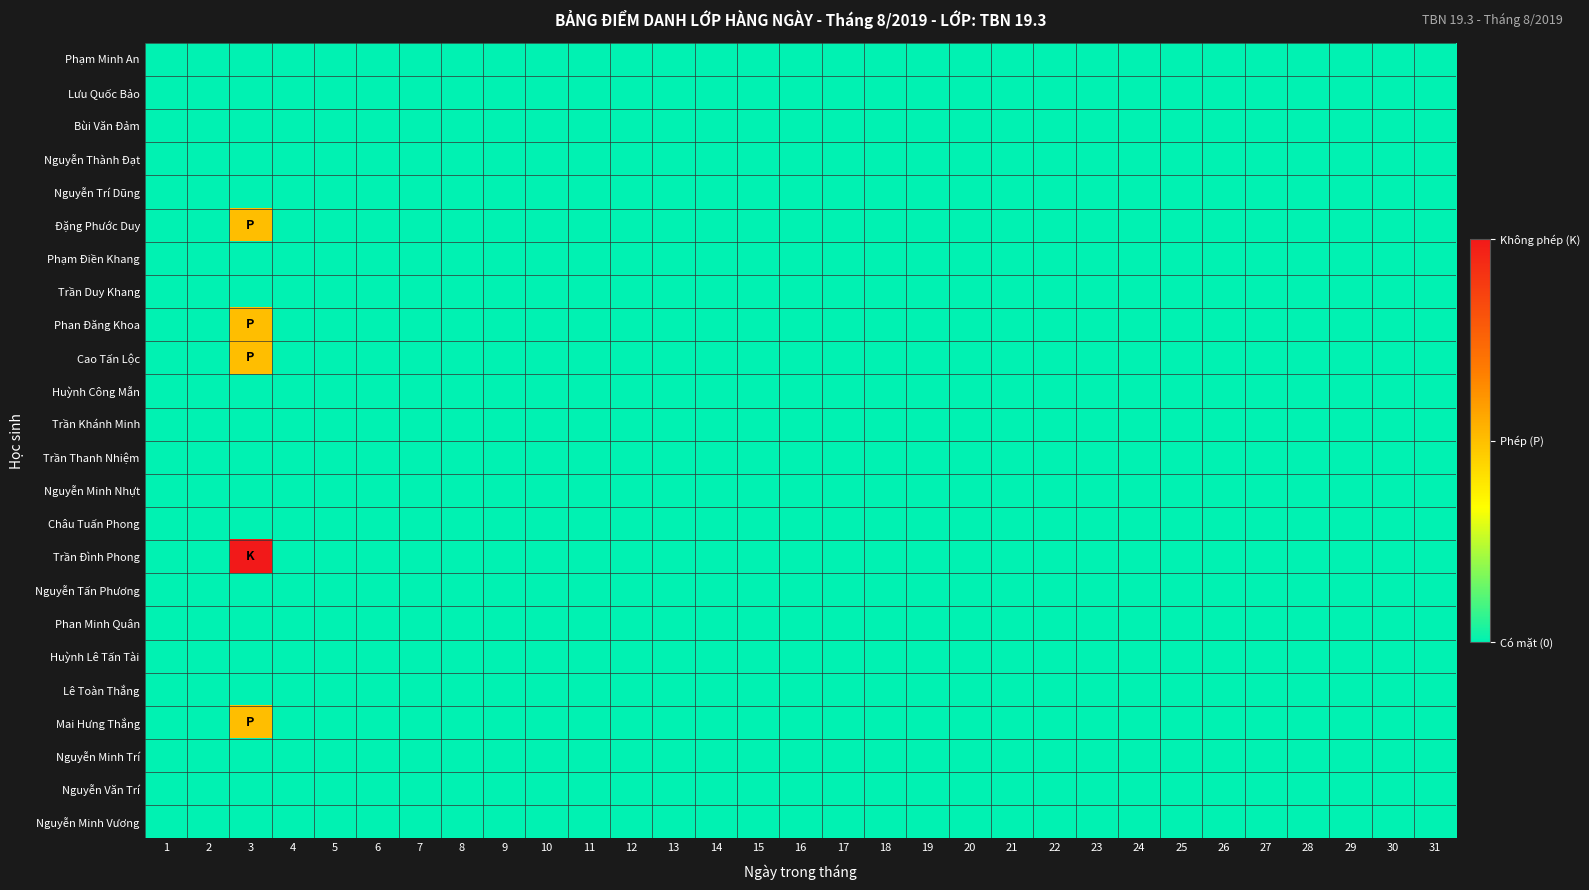

Rank the series by their maximum value, from lowest to highest.

Phạm Minh An, Lưu Quốc Bảo, Bùi Văn Đảm, Nguyễn Thành Đạt, Nguyễn Trí Dũng, Phạm Điền Khang, Trần Duy Khang, Huỳnh Công Mẫn, Trần Khánh Minh, Trần Thanh Nhiệm, Nguyễn Minh Nhựt, Châu Tuấn Phong, Nguyễn Tấn Phương, Phan Minh Quân, Huỳnh Lê Tấn Tài, Lê Toàn Thắng, Nguyễn Minh Trí, Nguyễn Văn Trí, Nguyễn Minh Vương, Đặng Phước Duy, Phan Đăng Khoa, Cao Tấn Lộc, Mai Hưng Thắng, Trần Đình Phong